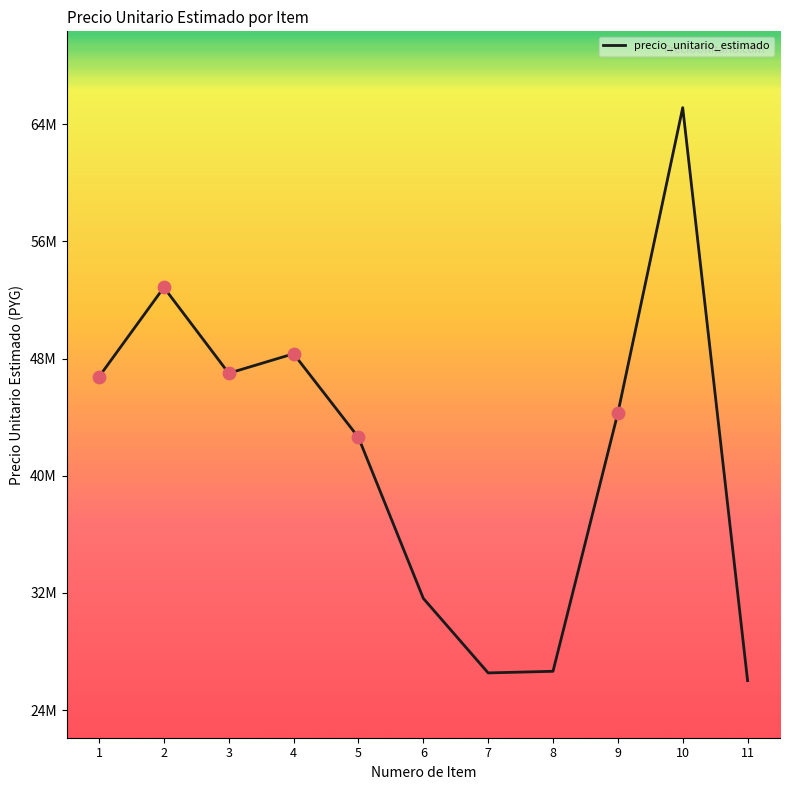

What is the change in value from 5 to 10?

+22512328